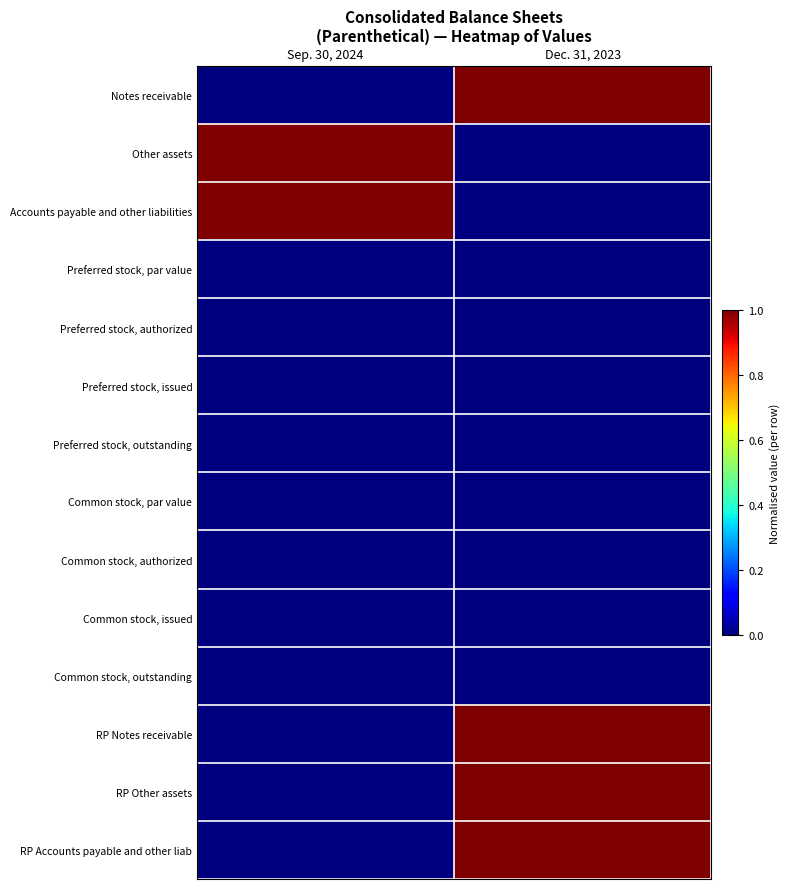

Reading left to right, what are all the values shown in this chart?

Notes receivable: Sep. 30, 2024=0	Dec. 31, 2023=1
Other assets: Sep. 30, 2024=1	Dec. 31, 2023=0
Accounts payable and other liabilities: Sep. 30, 2024=1	Dec. 31, 2023=0
Preferred stock, par value: Sep. 30, 2024=0	Dec. 31, 2023=0
Preferred stock, authorized: Sep. 30, 2024=0	Dec. 31, 2023=0
Preferred stock, issued: Sep. 30, 2024=0	Dec. 31, 2023=0
Preferred stock, outstanding: Sep. 30, 2024=0	Dec. 31, 2023=0
Common stock, par value: Sep. 30, 2024=0	Dec. 31, 2023=0
Common stock, authorized: Sep. 30, 2024=0	Dec. 31, 2023=0
Common stock, issued: Sep. 30, 2024=0	Dec. 31, 2023=0
Common stock, outstanding: Sep. 30, 2024=0	Dec. 31, 2023=0
RP Notes receivable: Sep. 30, 2024=0	Dec. 31, 2023=1
RP Other assets: Sep. 30, 2024=0	Dec. 31, 2023=1
RP Accounts payable and other liab: Sep. 30, 2024=0	Dec. 31, 2023=1